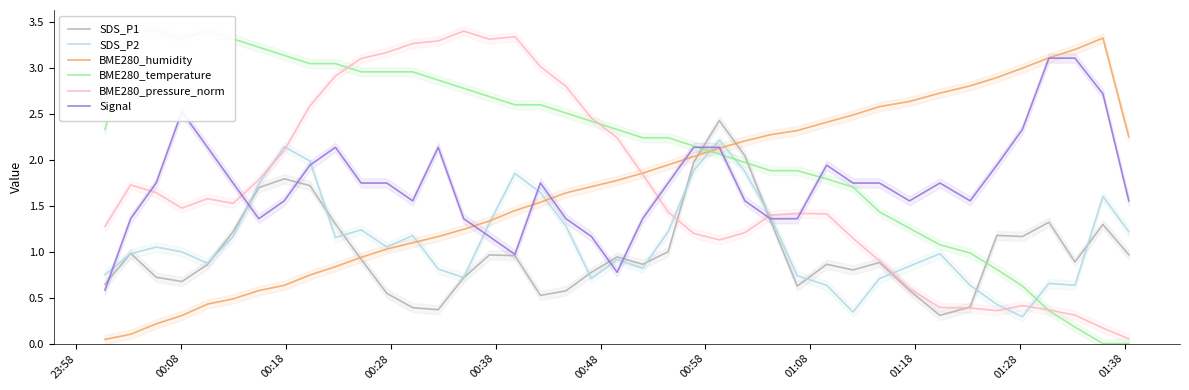

Reading left to right, list all the values displayed in this chart.

SDS_P1: 0.6	1.0	0.7	0.7	0.9	1.2	1.7	1.8	1.7	1.3	0.9	0.5	0.4	0.4	0.7	1.0	1.0	0.5	0.6	0.8	0.9	0.9	1.0	2.0	2.4	2.0	1.3	0.6	0.9	0.8	0.9	0.6	0.3	0.4	1.2	1.2	1.3	0.9	1.3	1.0
SDS_P2: 0.7	1.0	1.1	1.0	0.9	1.2	1.7	2.1	2.0	1.2	1.2	1.1	1.2	0.8	0.7	1.3	1.9	1.6	1.3	0.7	0.9	0.8	1.2	1.9	2.2	1.9	1.4	0.7	0.6	0.3	0.7	0.8	1.0	0.6	0.4	0.3	0.7	0.6	1.6	1.2
BME280_humidity: 0.0	0.1	0.2	0.3	0.4	0.5	0.6	0.6	0.7	0.8	0.9	1.0	1.1	1.2	1.2	1.3	1.4	1.5	1.6	1.7	1.8	1.9	1.9	2.0	2.1	2.2	2.3	2.3	2.4	2.5	2.6	2.6	2.7	2.8	2.9	3.0	3.1	3.2	3.3	2.3
BME280_temperature: 2.3	3.4	3.4	3.3	3.4	3.3	3.2	3.1	3.1	3.1	3.0	3.0	3.0	2.9	2.8	2.7	2.6	2.6	2.5	2.4	2.3	2.2	2.2	2.2	2.1	2.0	1.9	1.9	1.8	1.7	1.4	1.3	1.1	1.0	0.8	0.6	0.4	0.2	0.0	0.0
BME280_pressure_norm: 1.3	1.7	1.6	1.5	1.6	1.5	1.8	2.1	2.6	2.9	3.1	3.2	3.3	3.3	3.4	3.3	3.3	3.0	2.8	2.5	2.2	1.8	1.4	1.2	1.1	1.2	1.4	1.4	1.4	1.1	0.9	0.6	0.4	0.4	0.4	0.4	0.4	0.3	0.2	0.1
Signal: 0.6	1.4	1.7	2.5	2.1	1.8	1.4	1.6	1.9	2.1	1.7	1.7	1.6	2.1	1.4	1.2	1.0	1.7	1.4	1.2	0.8	1.4	1.7	2.1	2.1	1.6	1.4	1.4	1.9	1.7	1.7	1.6	1.7	1.6	1.9	2.3	3.1	3.1	2.7	1.6